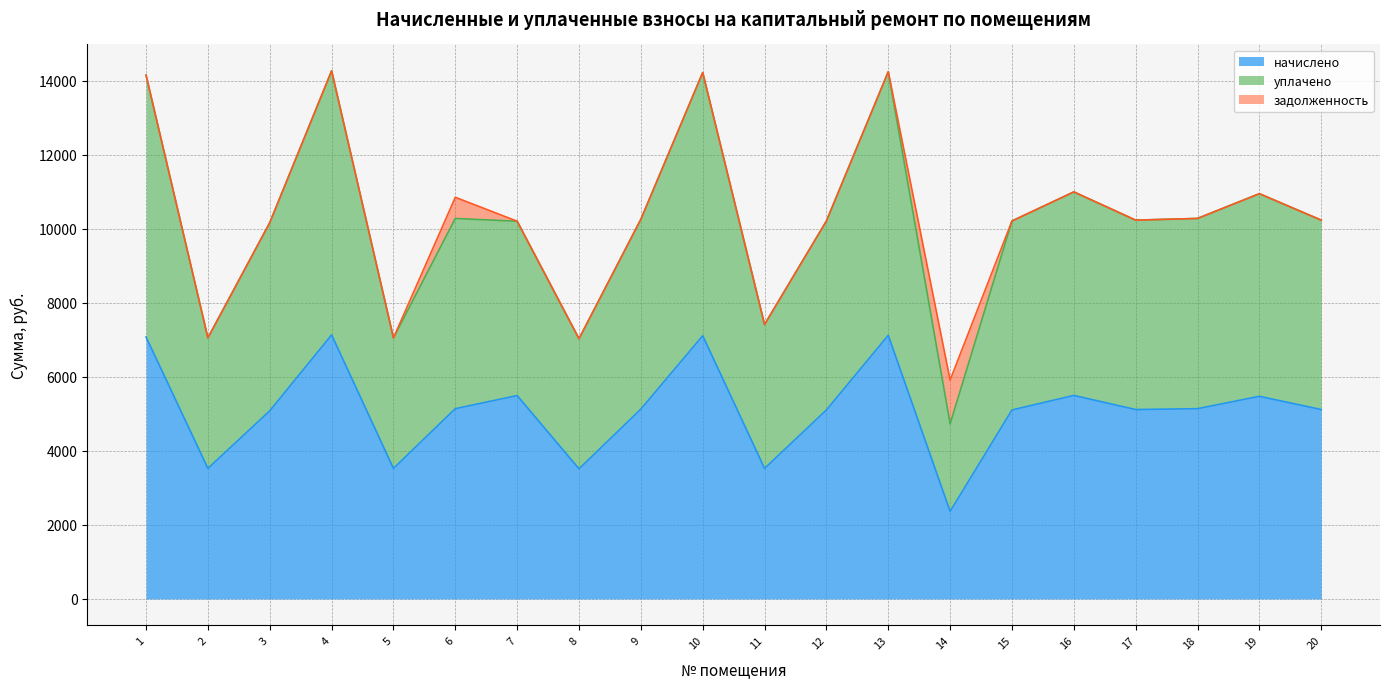

At which category does уплачено reach its first local valley?

2